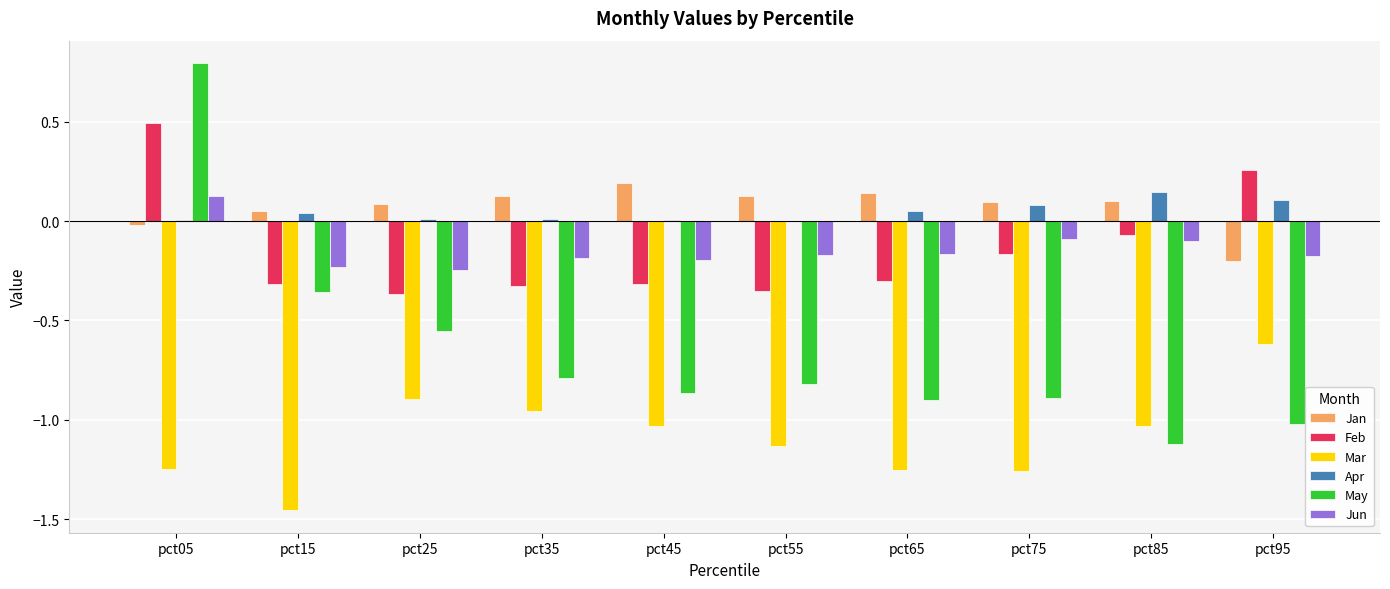

What is the sum of all Jun values?

-1.4